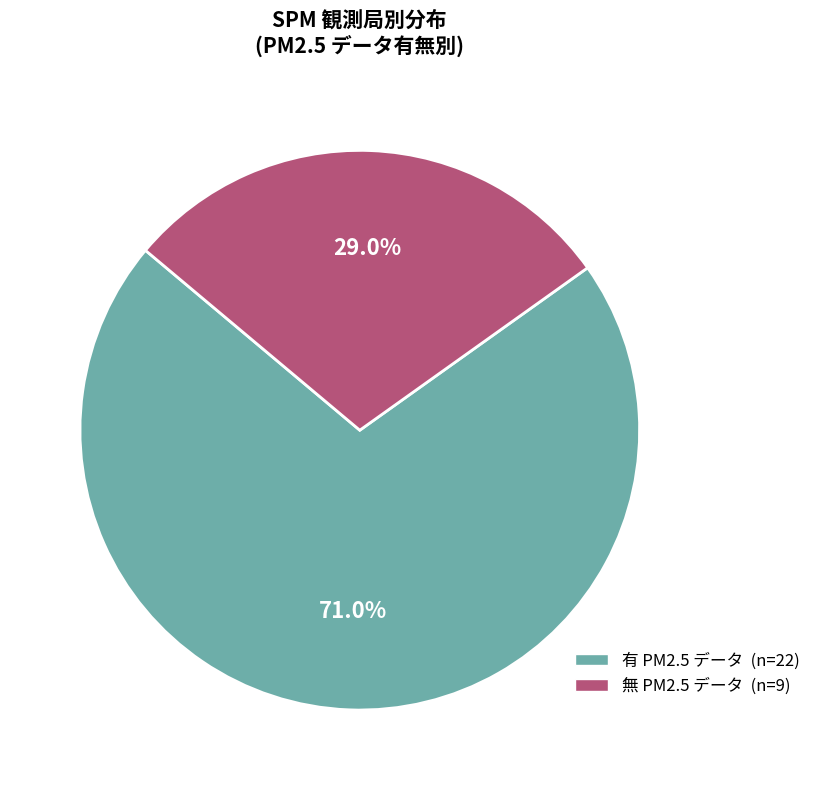

Is there any slice that represents more than half of the pie?

Yes